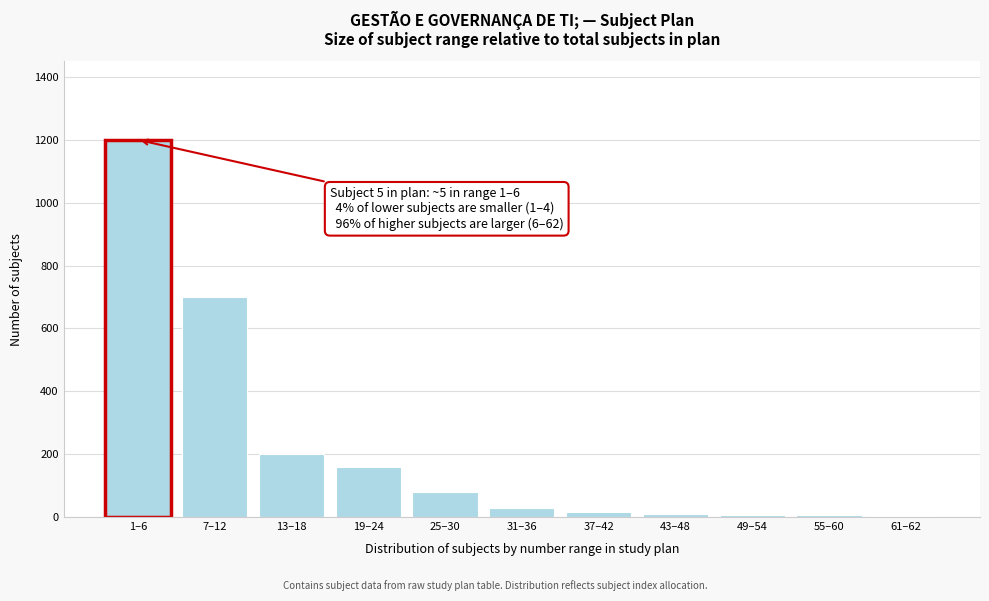

At which label is the value closest to 601?

7–12